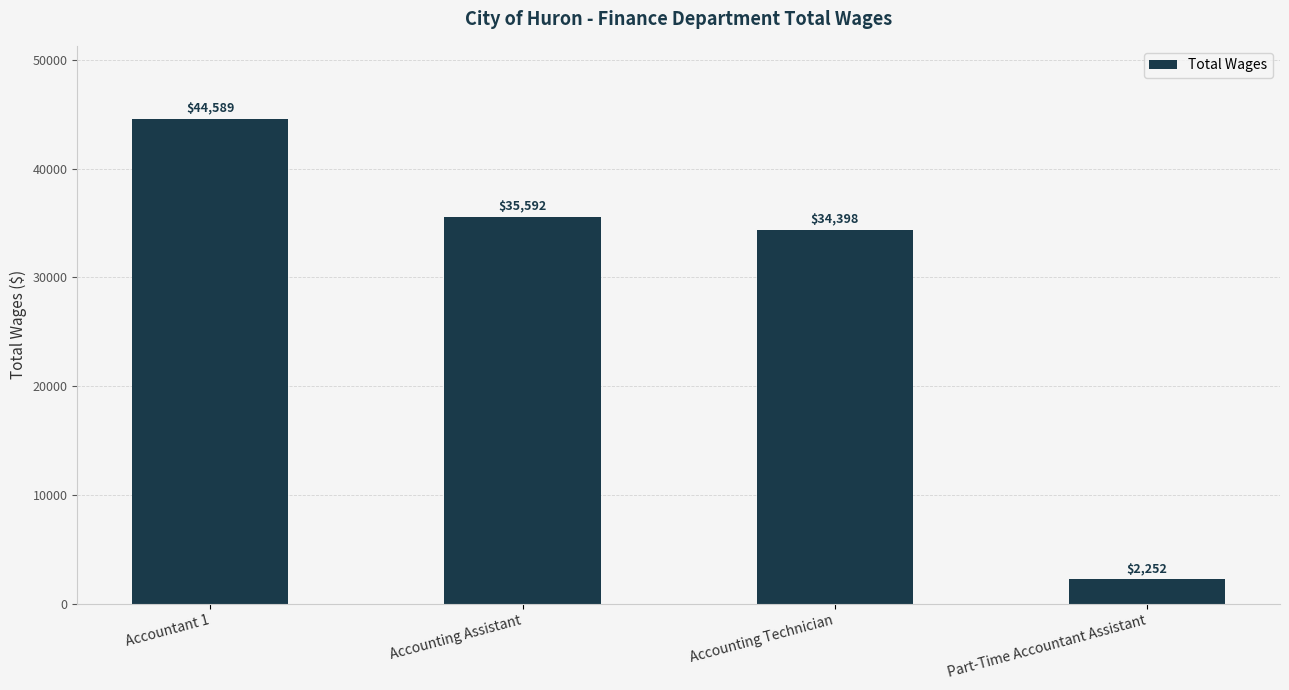

How many series are shown in this chart?

1